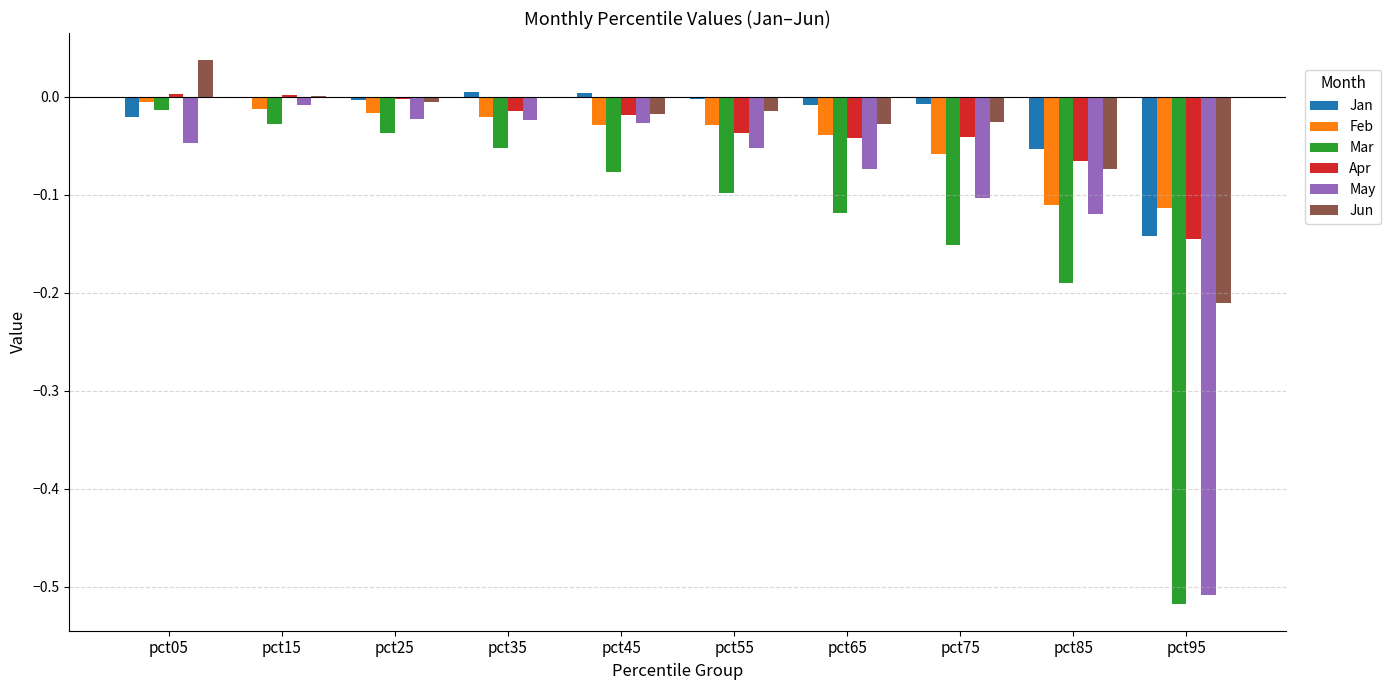

Between pct55 and pct95, which series saw the biggest shift?

May